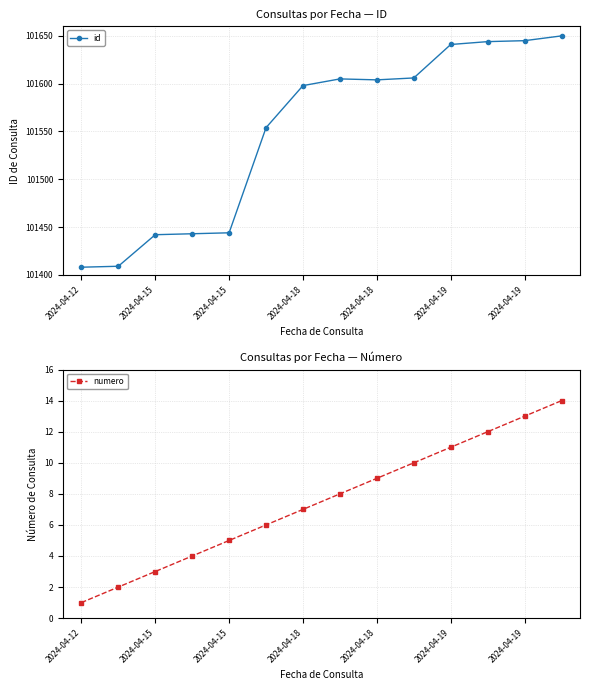

What is the difference between the highest and lowest values at 13?

101636